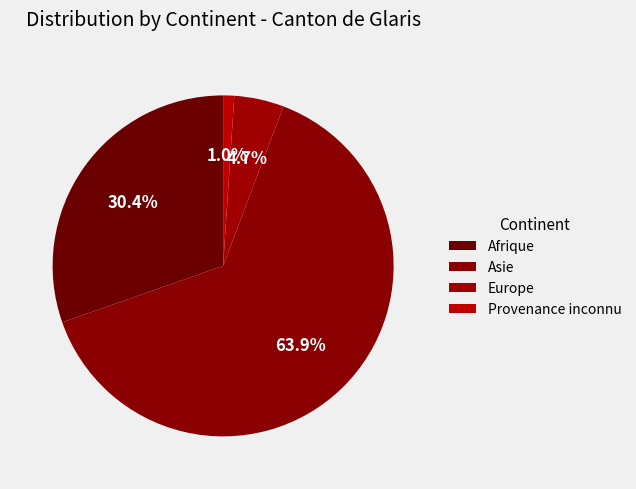

Which category accounts for the majority?

Asie